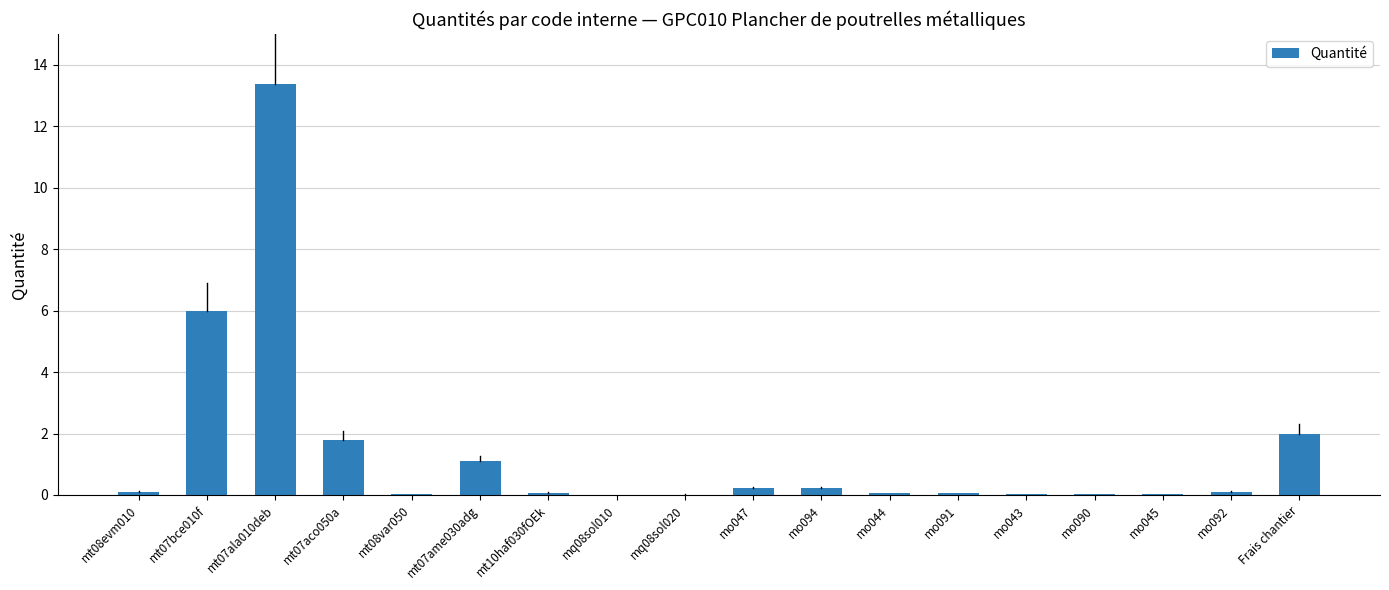

What is the greatest value displayed?

13.4